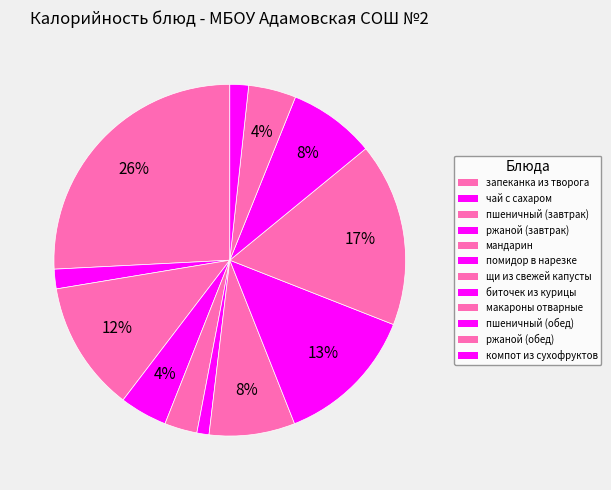

Which category has the biggest portion of the pie?

запеканка из творога